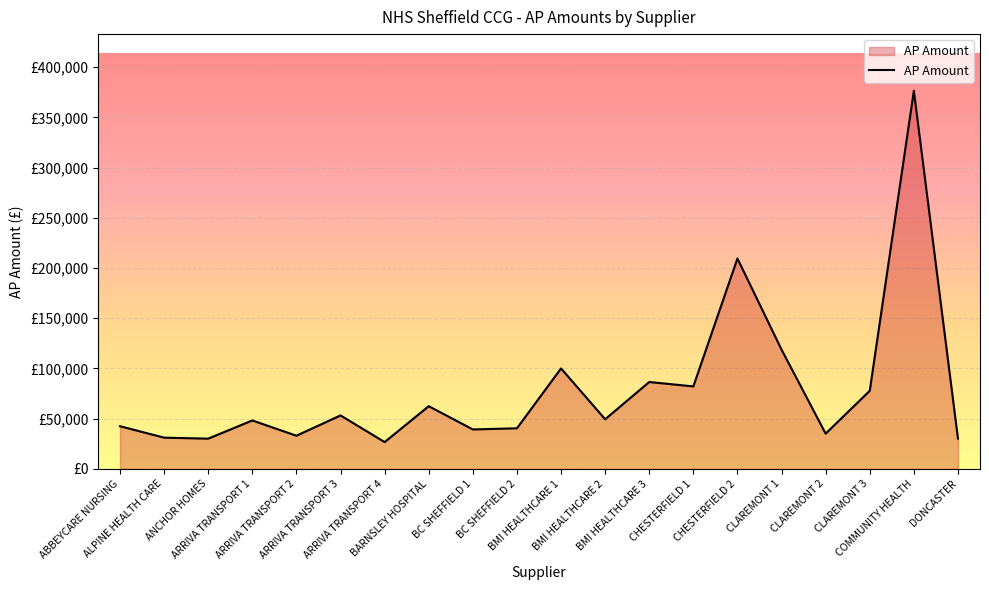

List the labels in order of value, largest first.

COMMUNITY HEALTH, CHESTERFIELD 2, CLAREMONT 1, BMI HEALTHCARE 1, BMI HEALTHCARE 3, CHESTERFIELD 1, CLAREMONT 3, BARNSLEY HOSPITAL, ARRIVA TRANSPORT 3, BMI HEALTHCARE 2, ARRIVA TRANSPORT 1, ABBEYCARE NURSING, BC SHEFFIELD 2, BC SHEFFIELD 1, CLAREMONT 2, ARRIVA TRANSPORT 2, ALPINE HEALTH CARE, DONCASTER, ANCHOR HOMES, ARRIVA TRANSPORT 4